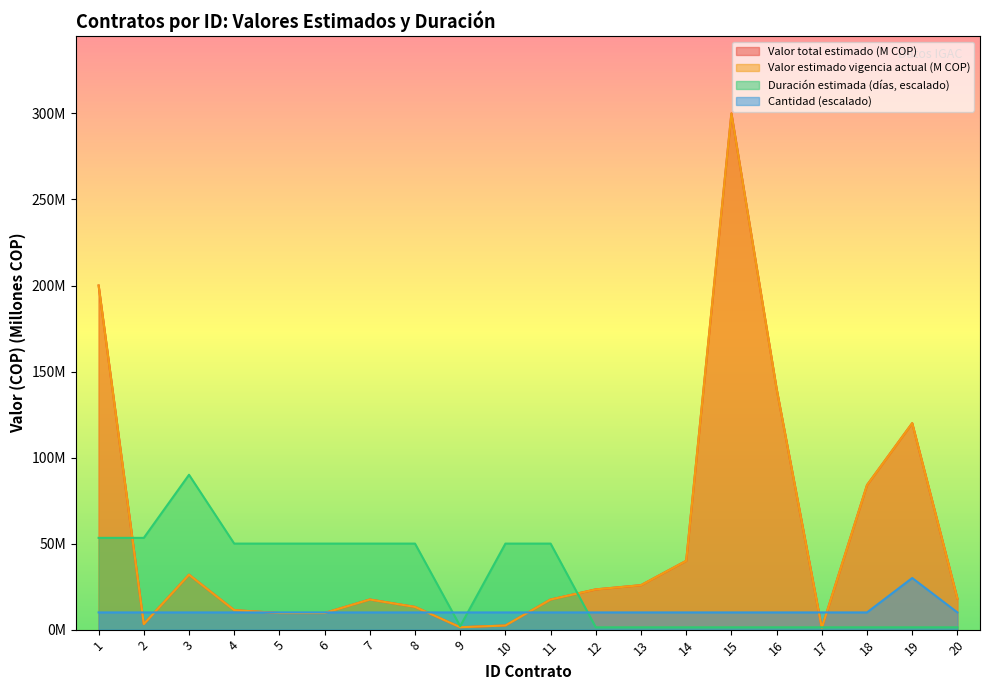

Reading left to right, transcribe all the data shown in this chart.

Valor total estimado: 1=200.0	2=3.2	3=31.9	4=11.3	5=9.7	6=9.7	7=17.5	8=13.2	9=1.4	10=2.4	11=17.5	12=23.4	13=25.8	14=40.0	15=300.0	16=140.0	17=1.0	18=84.0	19=120.0	20=18.0
Valor estimado vigencia actual: 1=200.0	2=3.2	3=31.9	4=11.3	5=9.7	6=9.7	7=17.5	8=13.2	9=1.4	10=2.4	11=17.5	12=23.4	13=25.8	14=40.0	15=300.0	16=140.0	17=1.0	18=84.0	19=120.0	20=18.0
Duración estimada: 1=53.3	2=53.3	3=90.0	4=50.0	5=50.0	6=50.0	7=50.0	8=50.0	9=2.0	10=50.0	11=50.0	12=1.3	13=1.3	14=1.3	15=1.3	16=1.3	17=1.3	18=1.3	19=1.3	20=1.3
Cantidad: 1=10.0	2=10.0	3=10.0	4=10.0	5=10.0	6=10.0	7=10.0	8=10.0	9=10.0	10=10.0	11=10.0	12=10.0	13=10.0	14=10.0	15=10.0	16=10.0	17=10.0	18=10.0	19=30.0	20=10.0